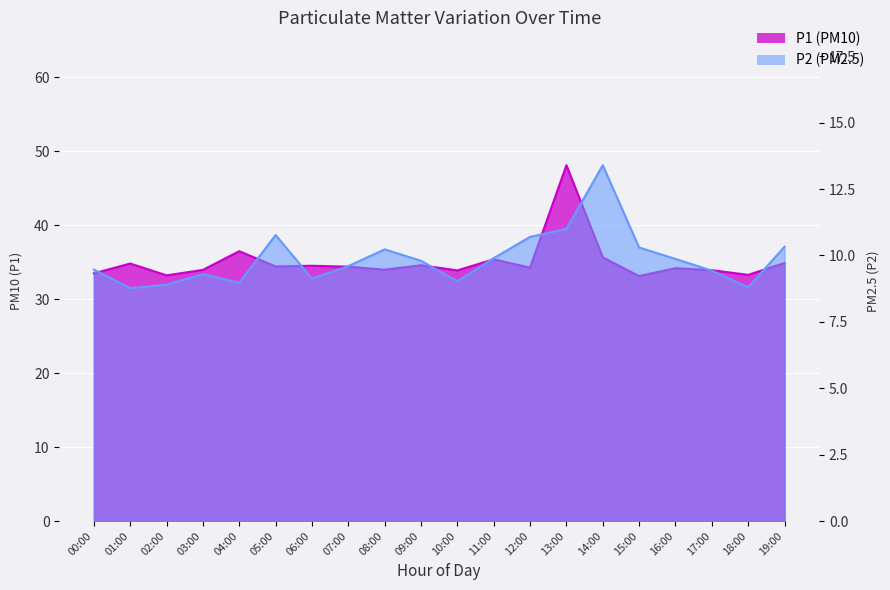

Reading right to left, transcribe all the data shown in this chart.

P1: 34.9	33.3	33.9	34.2	33.1	35.7	48.1	34.3	35.4	33.9	34.6	34.0	34.4	34.5	34.4	36.5	34.0	33.2	34.8	33.5
P2: 10.3	8.8	9.4	9.9	10.3	13.4	11.0	10.7	9.9	9.0	9.8	10.2	9.6	9.1	10.8	9.0	9.3	8.9	8.8	9.5